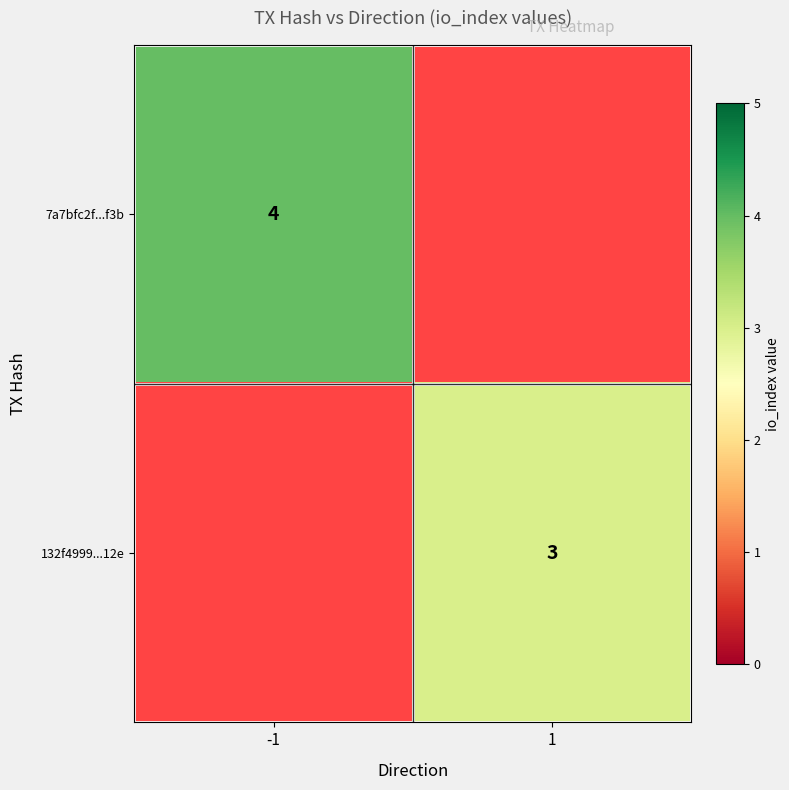

Which has a higher value, -1 or 1?

1